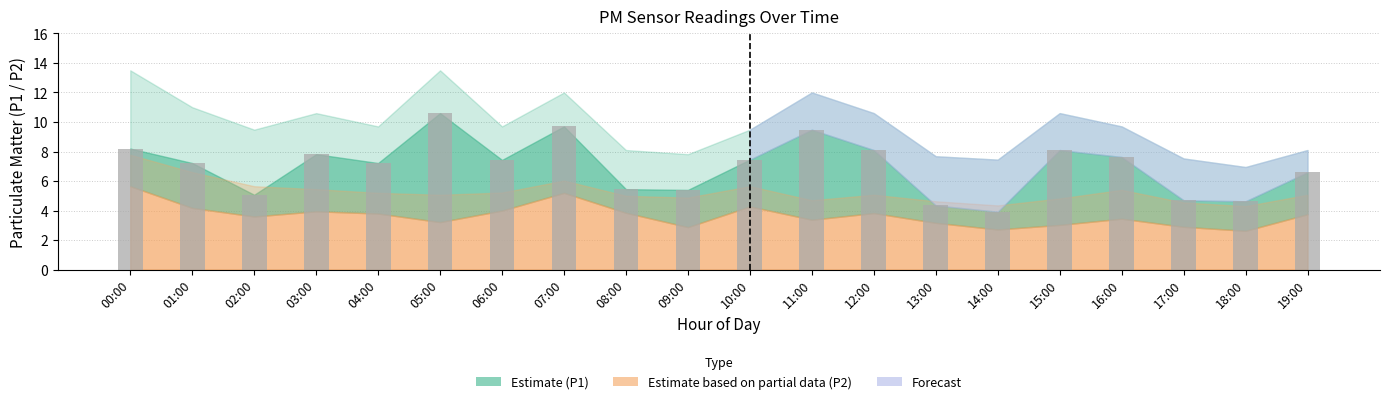

What is the label of the 5th bar from the right?

15:00